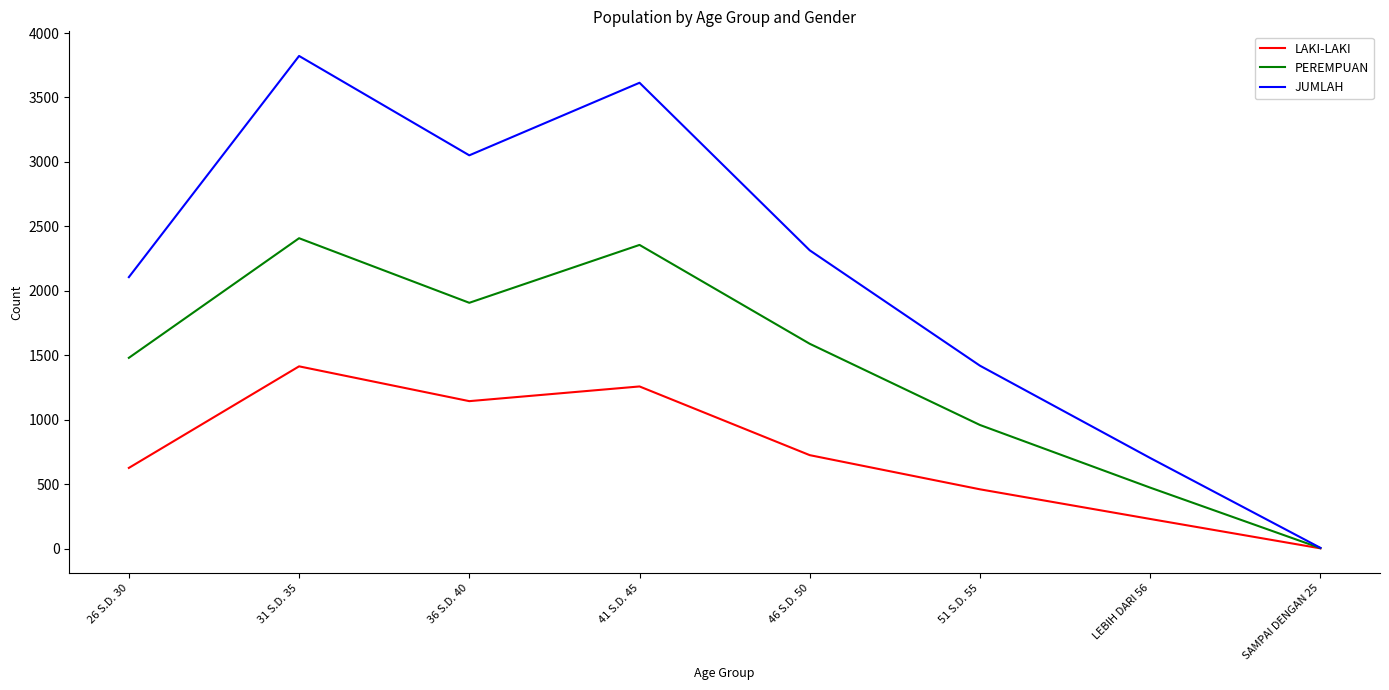

List the series in order of their peak value, highest first.

JUMLAH, PEREMPUAN, LAKI-LAKI